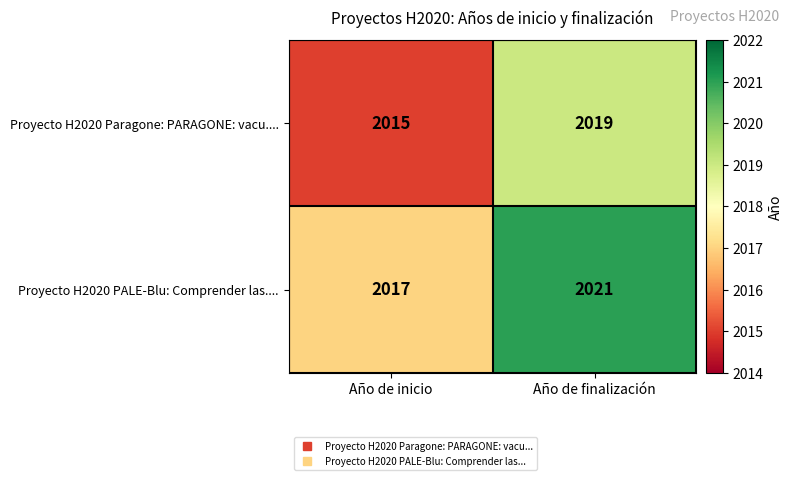

Reading left to right, what are all the values shown in this chart?

Proyecto H2020 Paragone: PARAGONE: vacu....: 2015	2019
Proyecto H2020 PALE-Blu: Comprender las....: 2017	2021